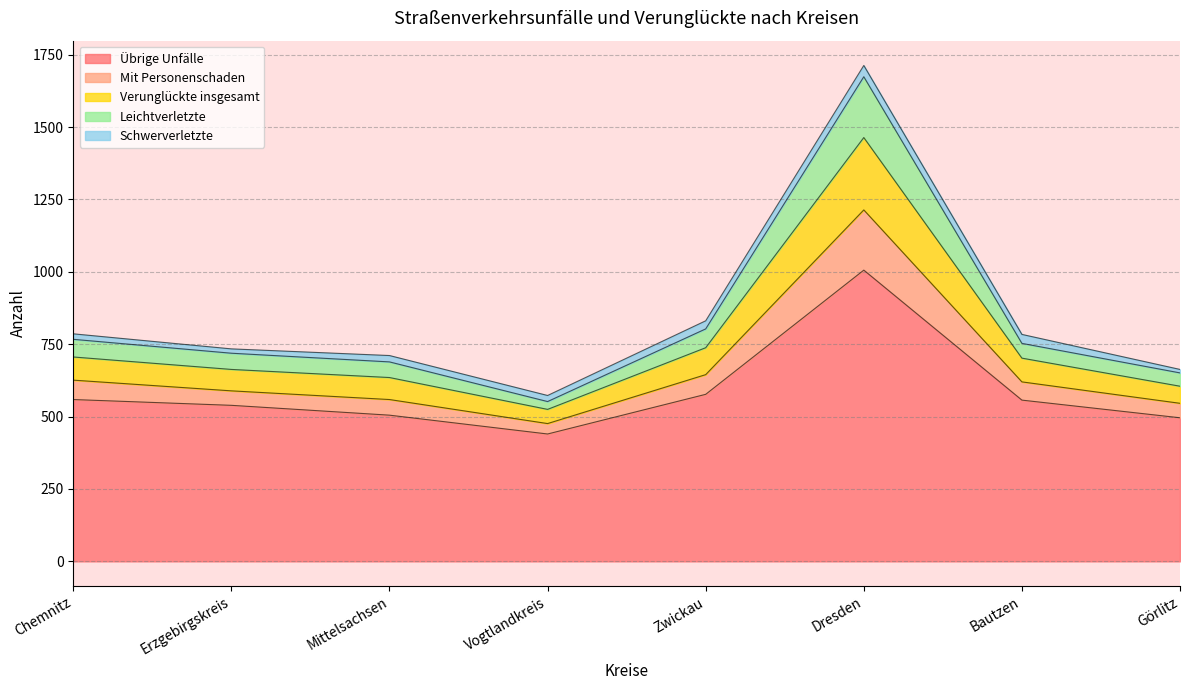

The value of Übrige Unfälle at Erzgebirgskreis is 358. True or false?

False